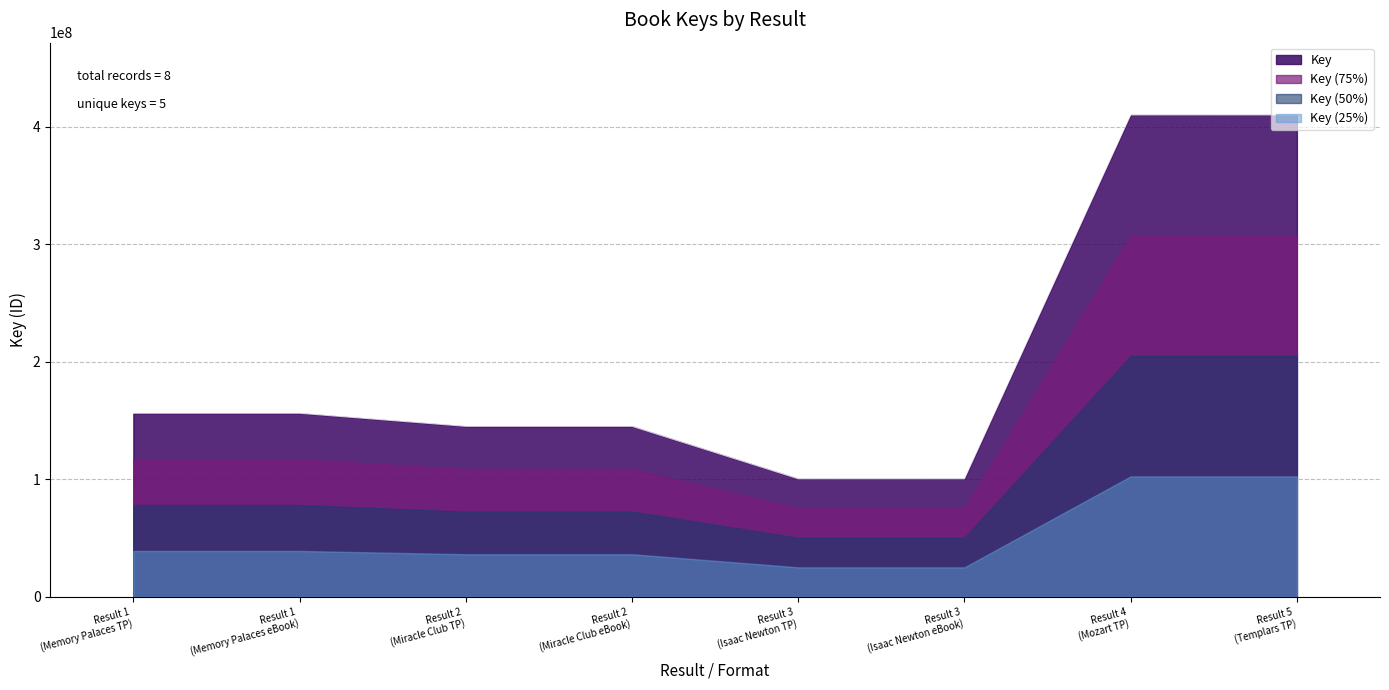

Reading right to left, extract all data points from this chart.

410047089	410050999	100440917	100440917	145090752	145090752	156213811	156213811